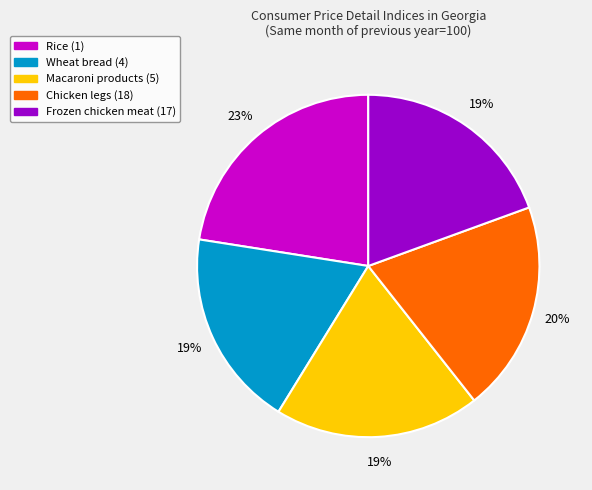

To the nearest percent, what is the difference between the largest and smallest slice percentages?

4%